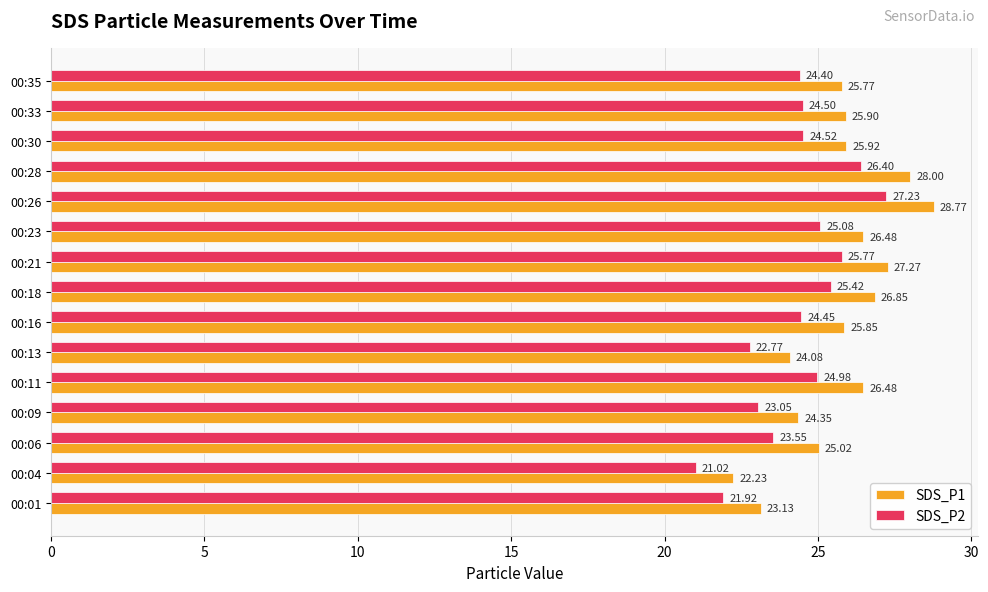

What is the difference between the maximum and minimum values in the SDS_P2 series?

6.2